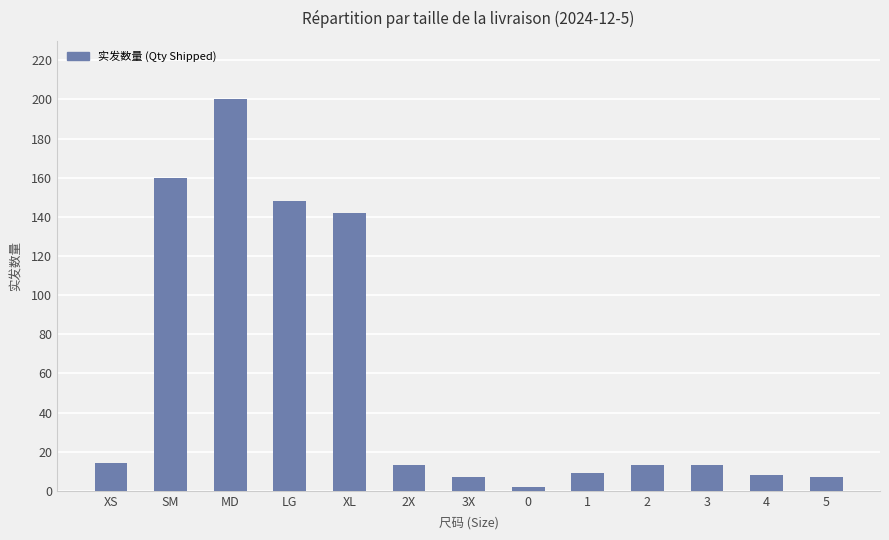

Which category has the highest value across all series?

MD